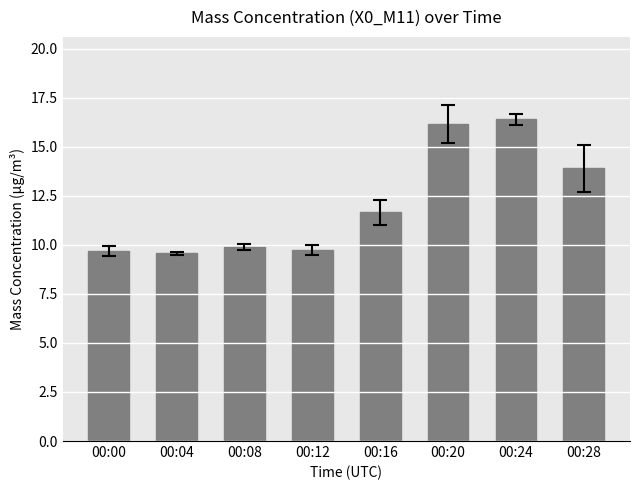

Where does the data first go above 11?

00:16